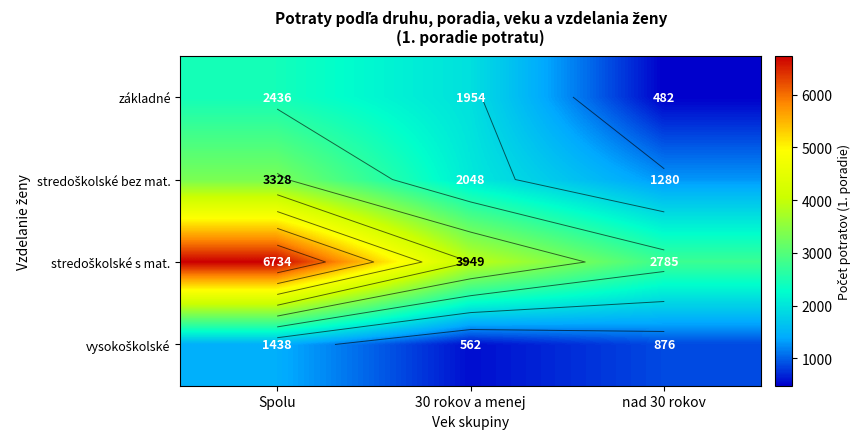

Which series has the largest range (max minus min)?

stredoškolské s mat.